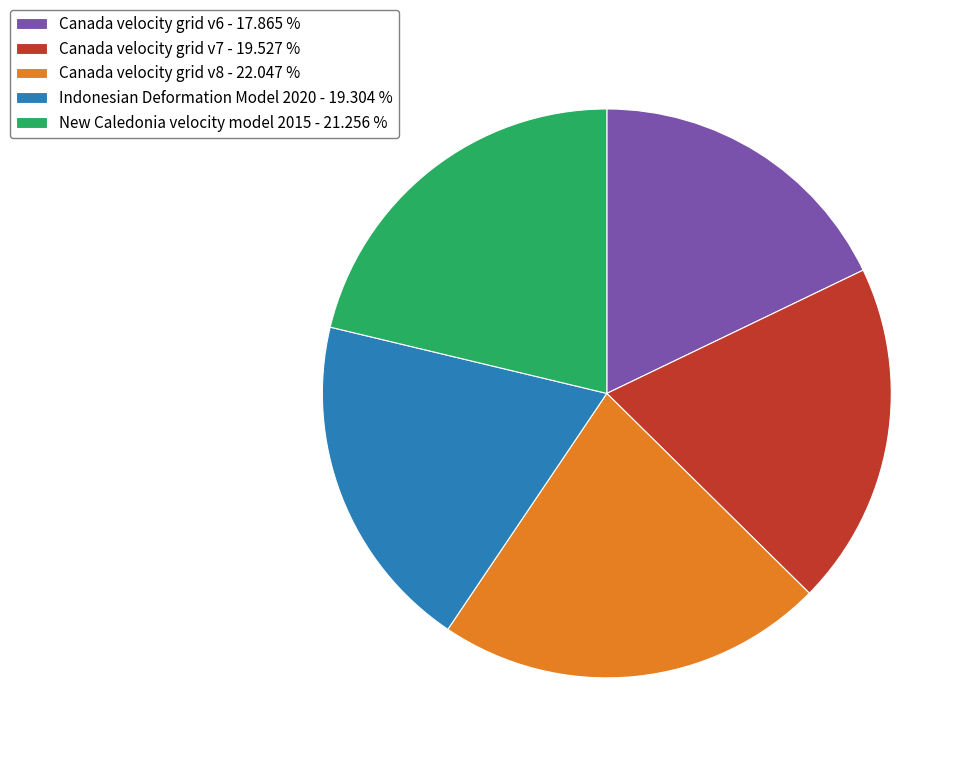

Do Indonesian Deformation Model 2020 - 19.304 % and Canada velocity grid v6 - 17.865 % together represent more than half of the pie?

No